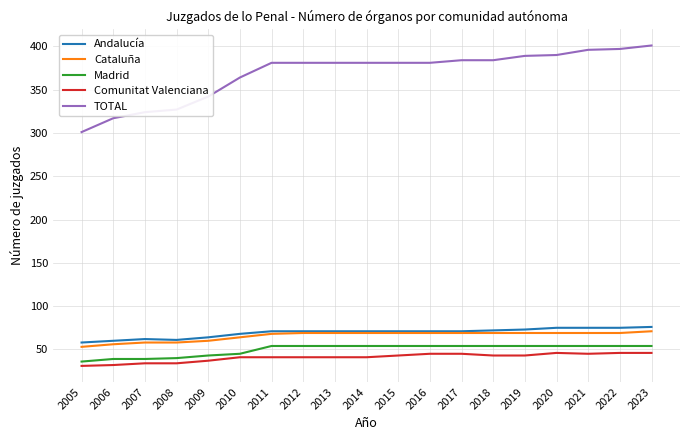

How many lines are shown in the chart?

5